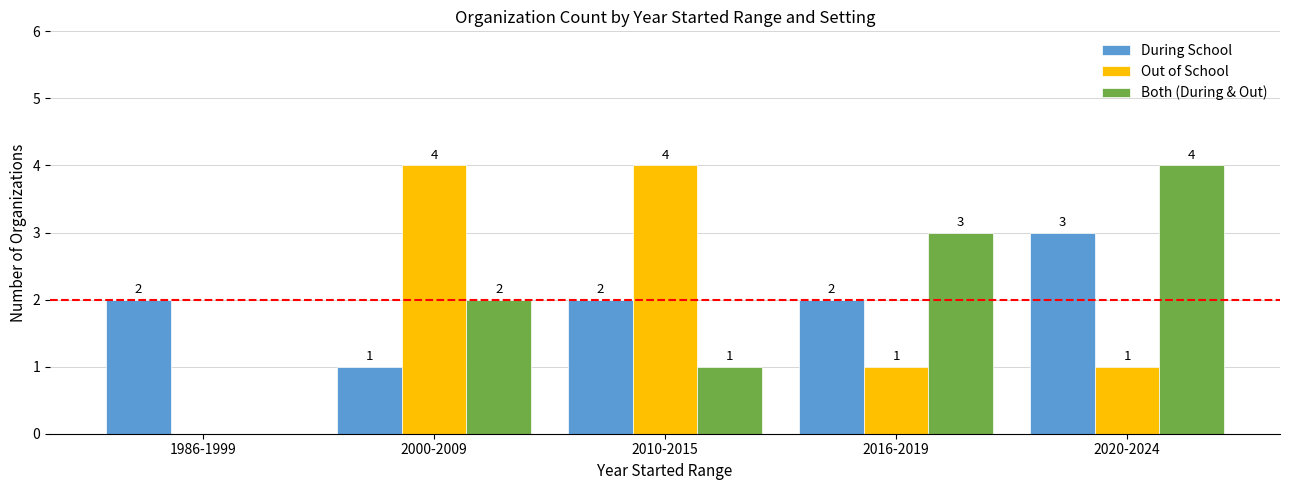

What is the total value across all series at 2020-2024?

8